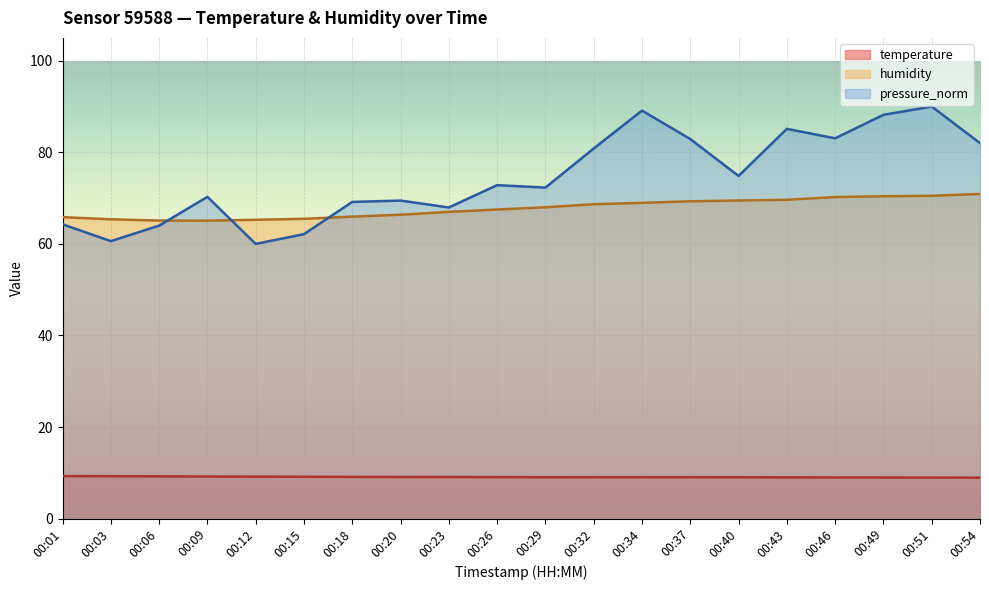

List the labels in order of temperature value, smallest first.

00:54, 00:51, 00:49, 00:46, 00:43, 00:29, 00:40, 00:32, 00:34, 00:37, 00:26, 00:23, 00:20, 00:18, 00:15, 00:12, 00:09, 00:06, 00:03, 00:01